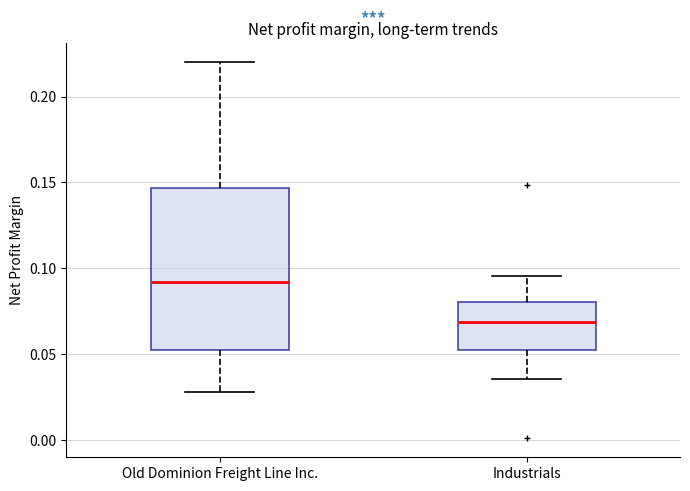

Reading left to right, read every box against the y-axis: the position of its median line, the range the box covers, and the ends of its whiskers. The values are not printed on the chart, so give them approximately, as read against the axis.

Old Dominion Freight Line Inc.: median 0.090, box 0.055 to 0.145, whiskers 0.030 to 0.220
Industrials: median 0.070, box 0.050 to 0.080, whiskers 0.035 to 0.095